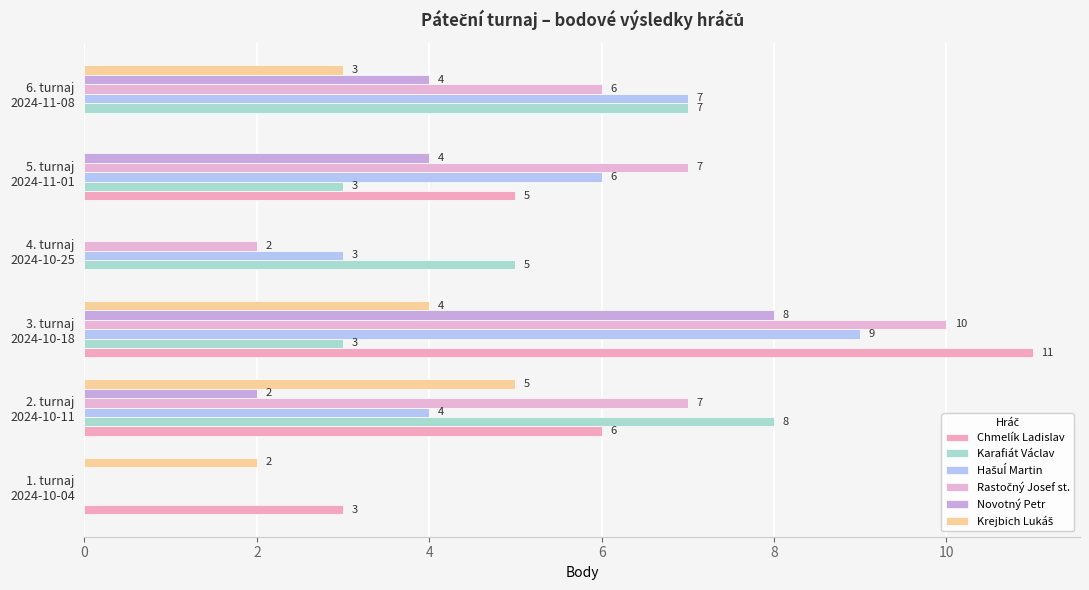

Which series has the largest total across all categories?

Rastočný Josef st.